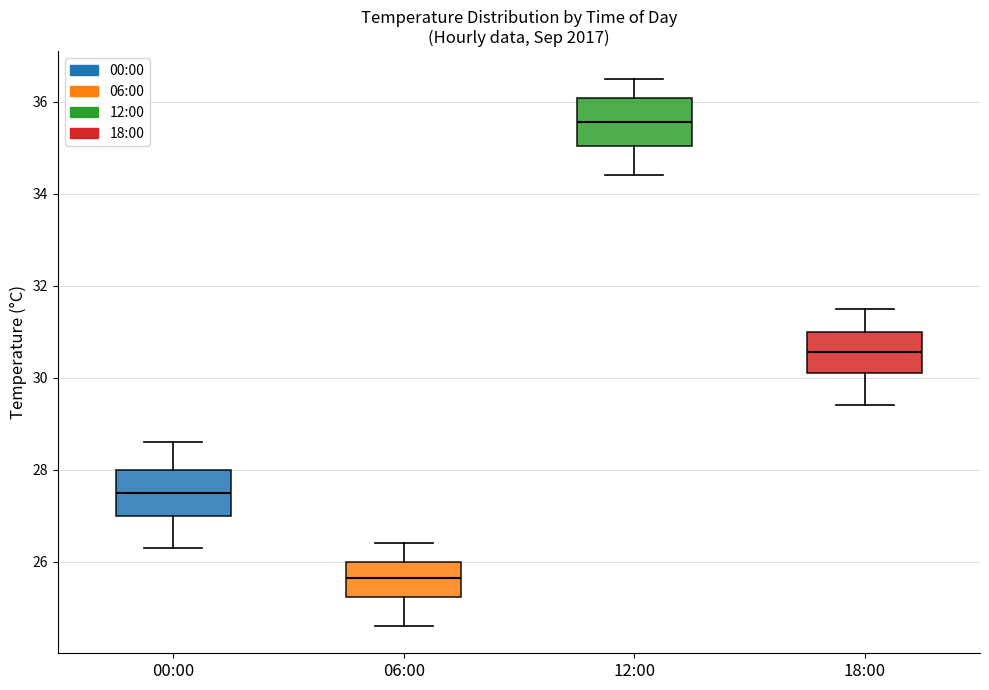

Where is the lower edge of the box for 00:00 on the y-axis? The values are not printed on the chart, so give them approximately, as read against the axis.

27.0